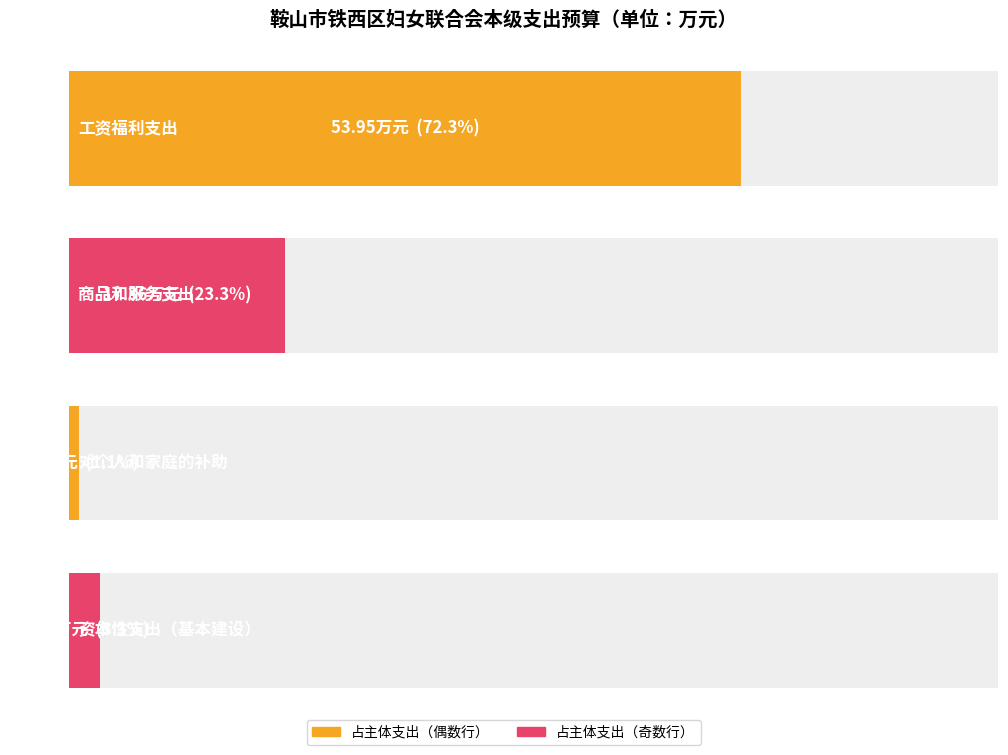

How many values exceed 17?

2